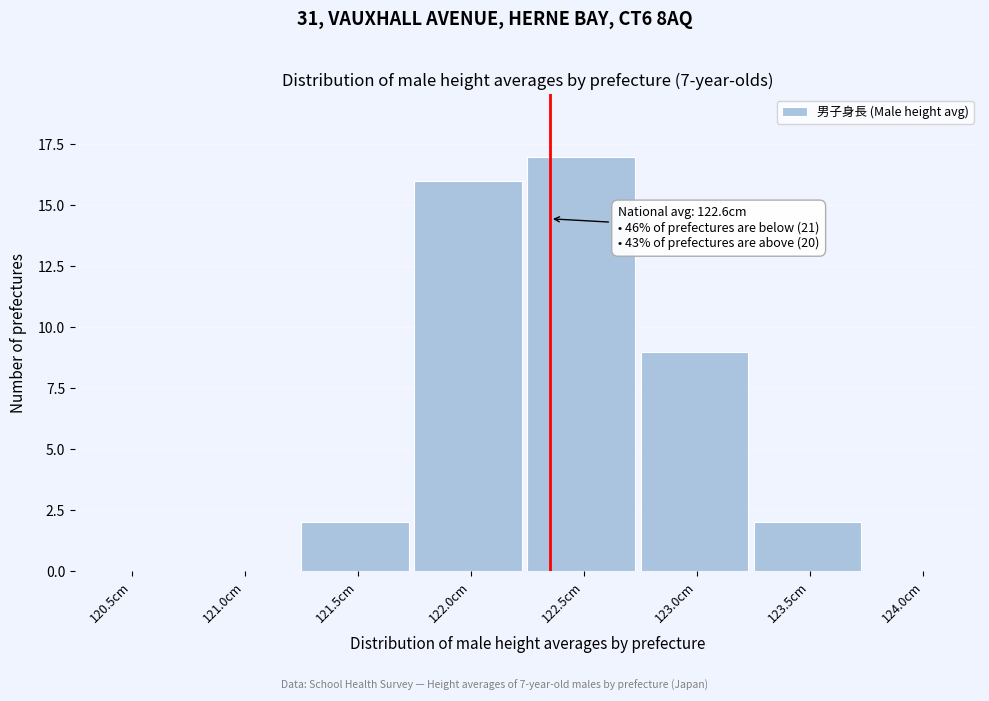

Reading left to right, extract all data points from this chart.

120.5cm=0	121.0cm=0	121.5cm=2	122.0cm=16	122.5cm=17	123.0cm=9	123.5cm=2	124.0cm=0